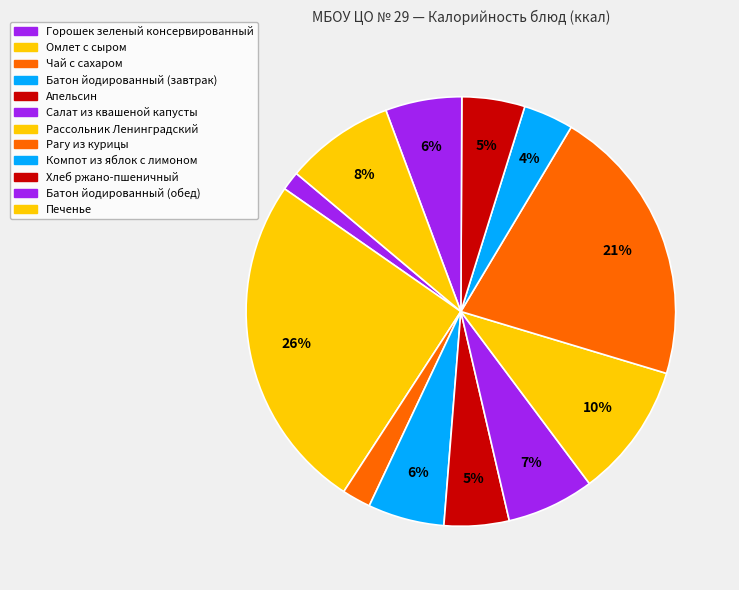

Which slice is the smallest?

Горошек зеленый консервированный